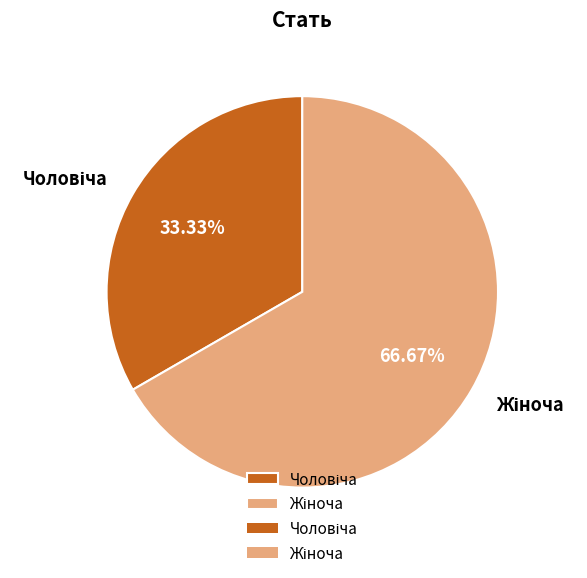

Does any single category account for the majority?

Yes